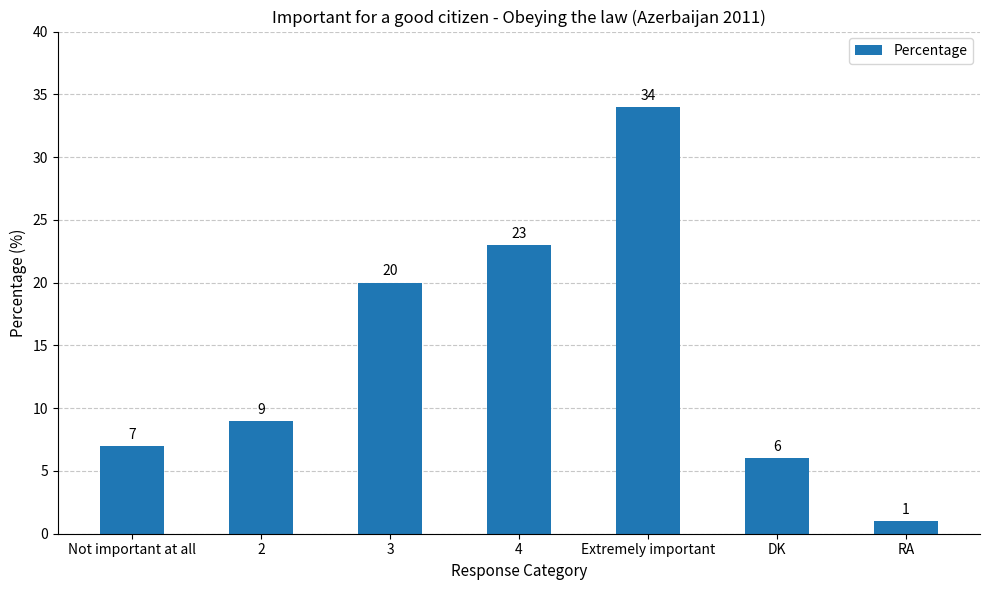

Count the number of categories in the chart.

7